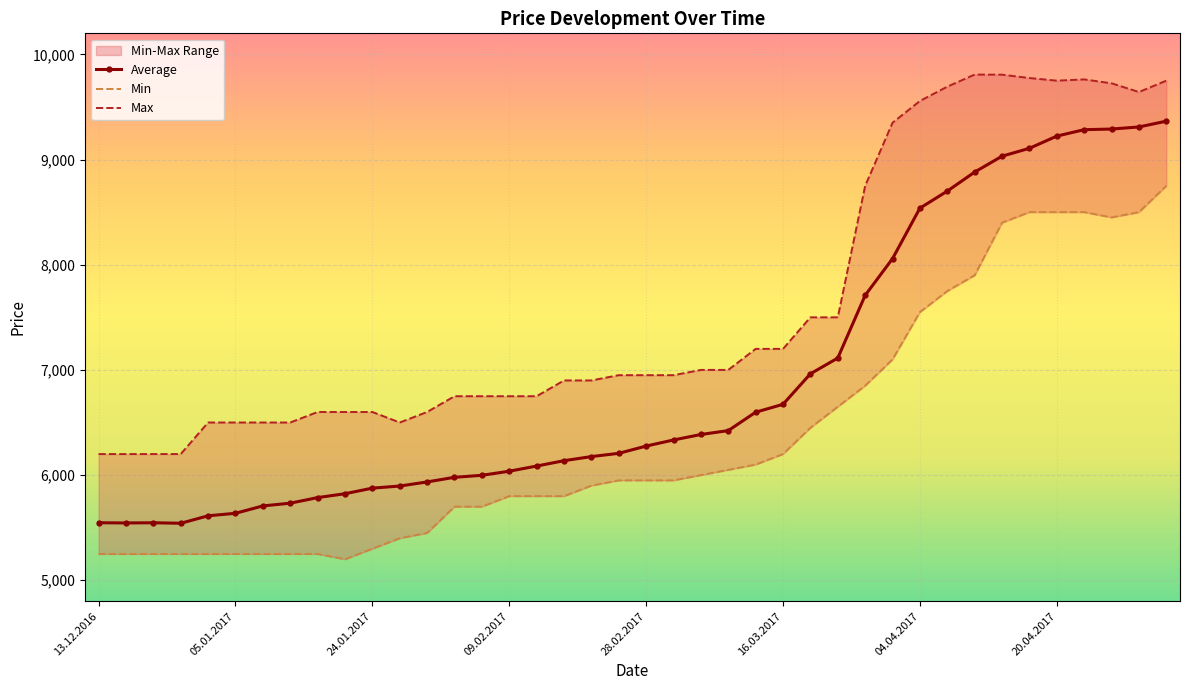

How many data points in Average are above 6276?

19